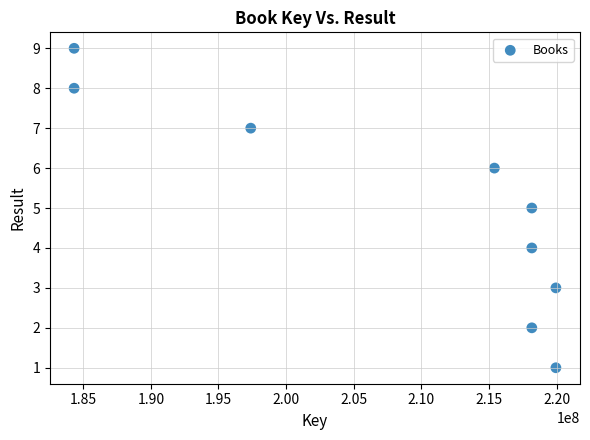

What is the average X value?

208427659